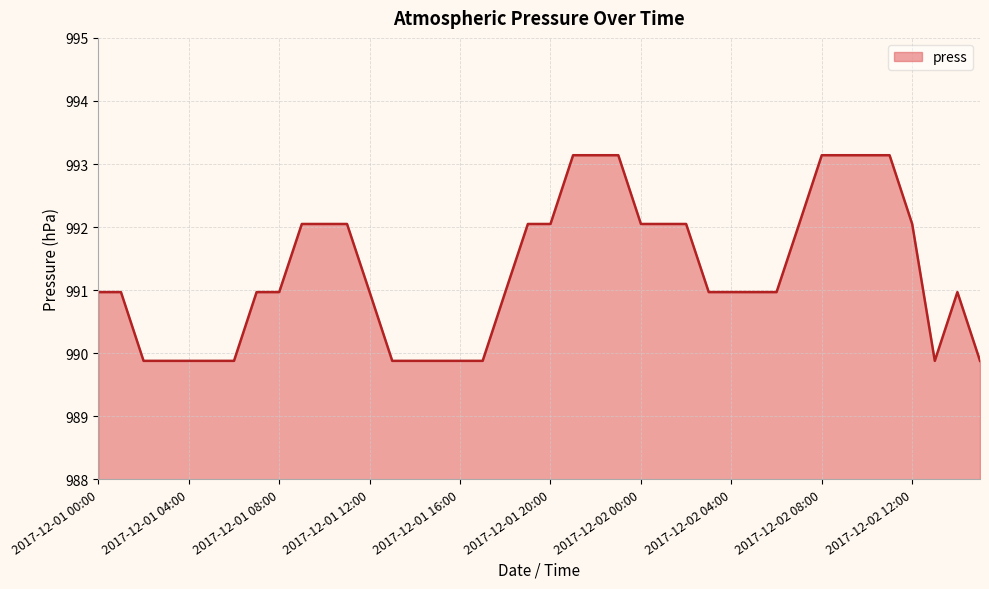

What is the difference between the maximum and minimum values?

3.3